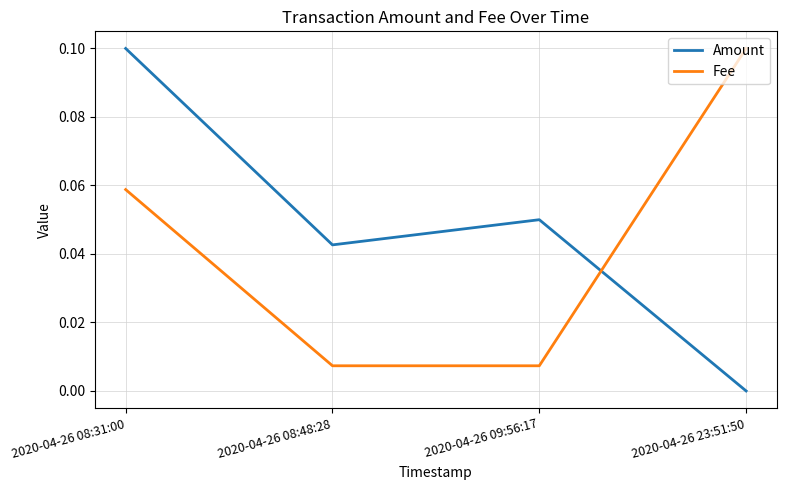

Which series changed the most between 2020-04-26 08:31:00 and 2020-04-26 09:56:17?

Fee